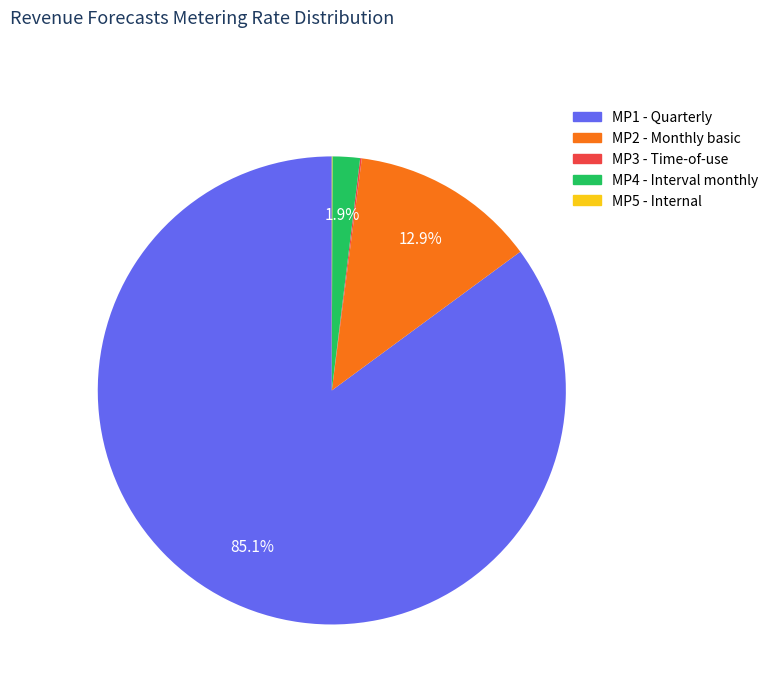

What portion of the pie excludes MP4 - Interval monthly?

98.1%